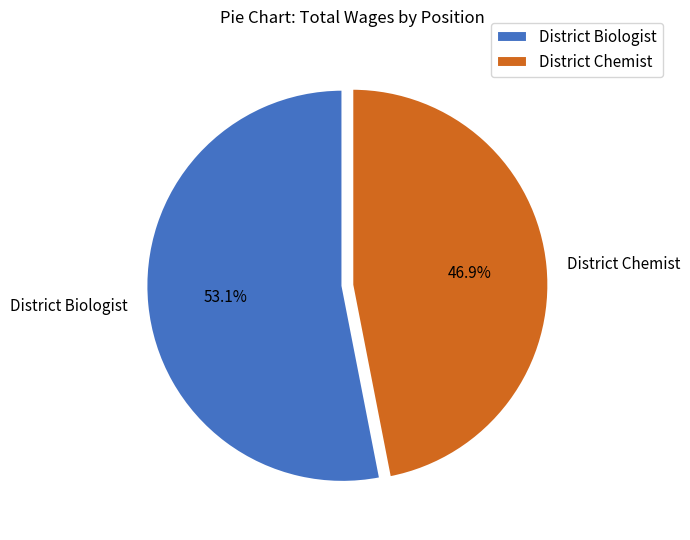

What percentage is the District Chemist slice, to the nearest percent?

47%